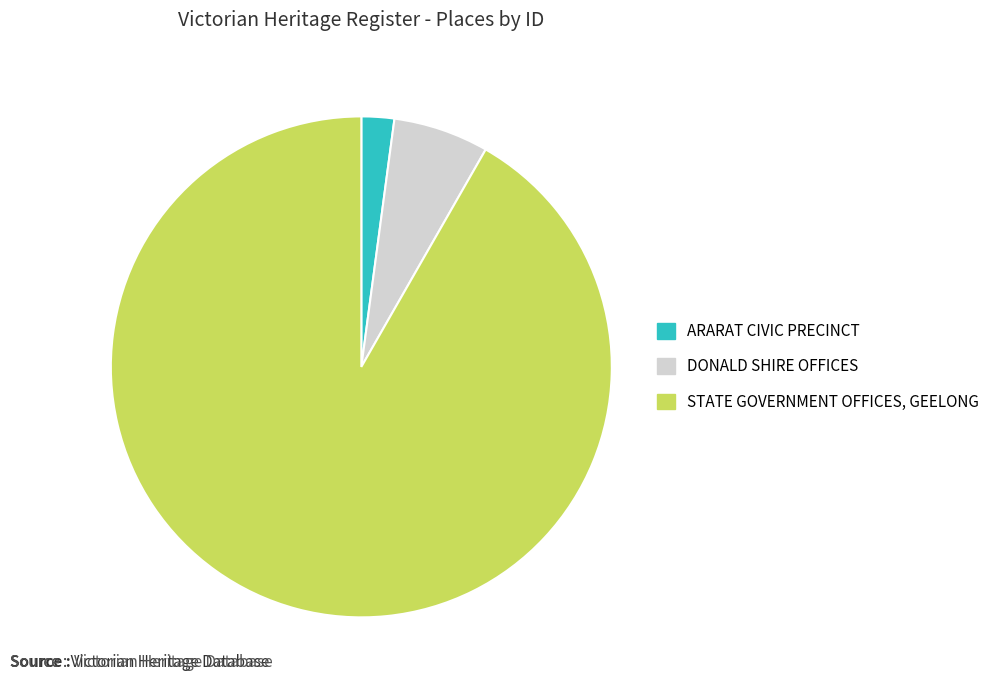

How many segments does this pie chart have?

3